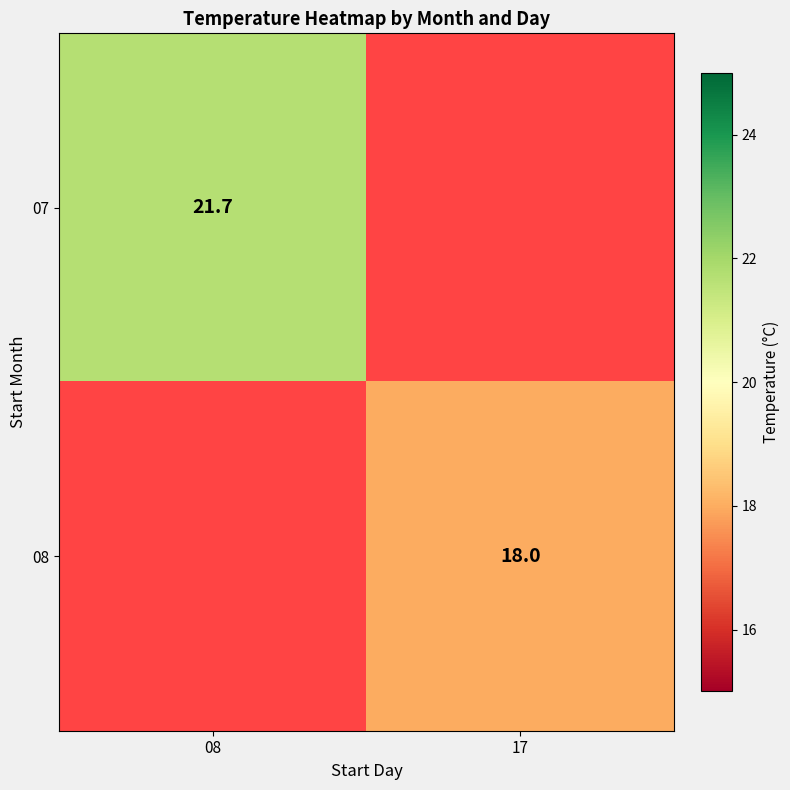

The 08 series shows 18.0 at 17. True or false?

True